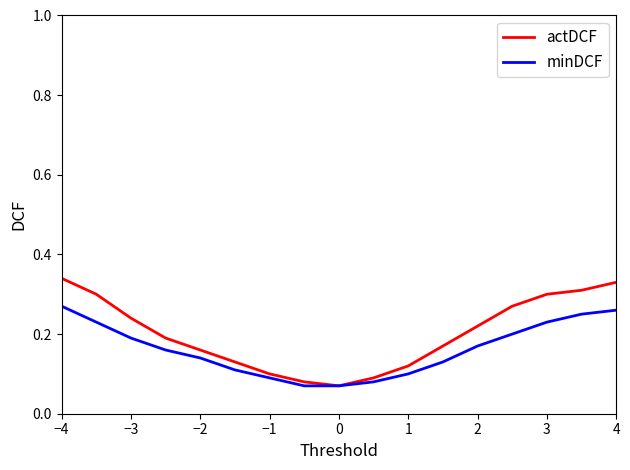

Which series has the widest spread of values?

actDCF